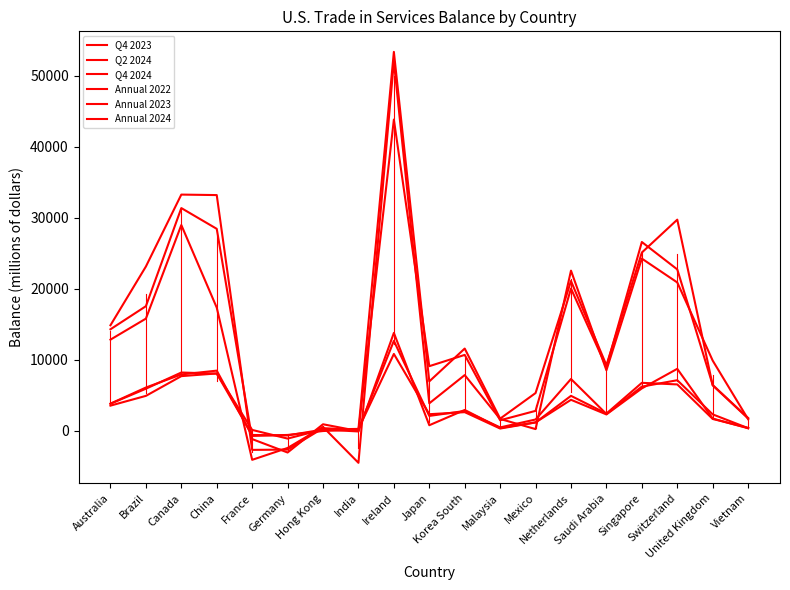

Is it true that Annual 2022 equals 606 at Vietnam?

False